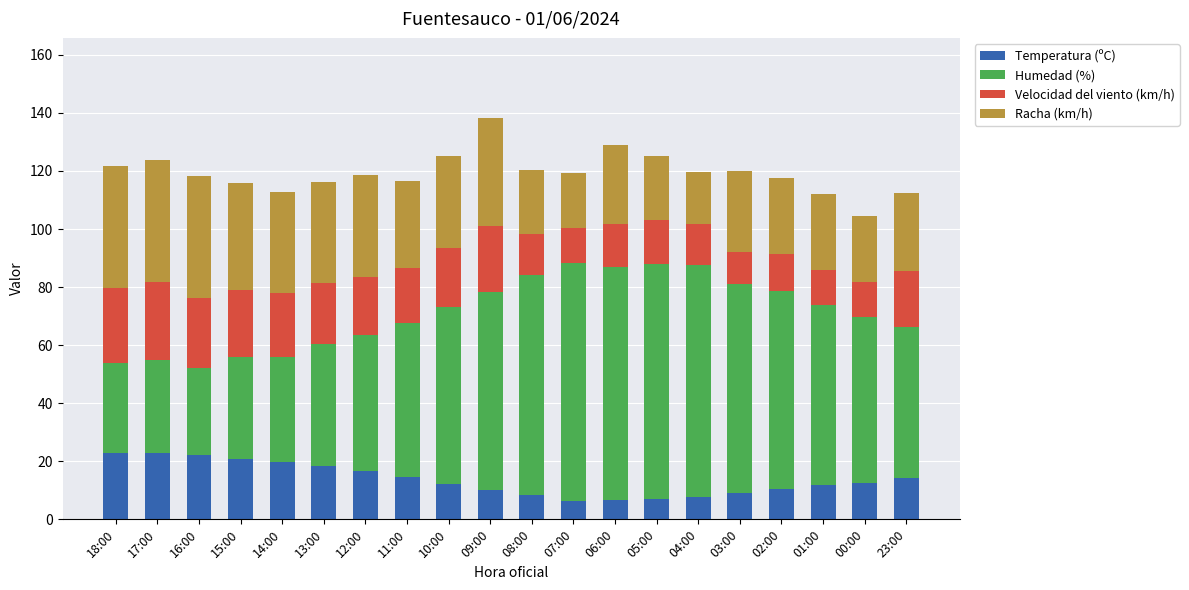

What is the difference between the maximum and minimum values in the Temperatura (ºC) series?

16.7